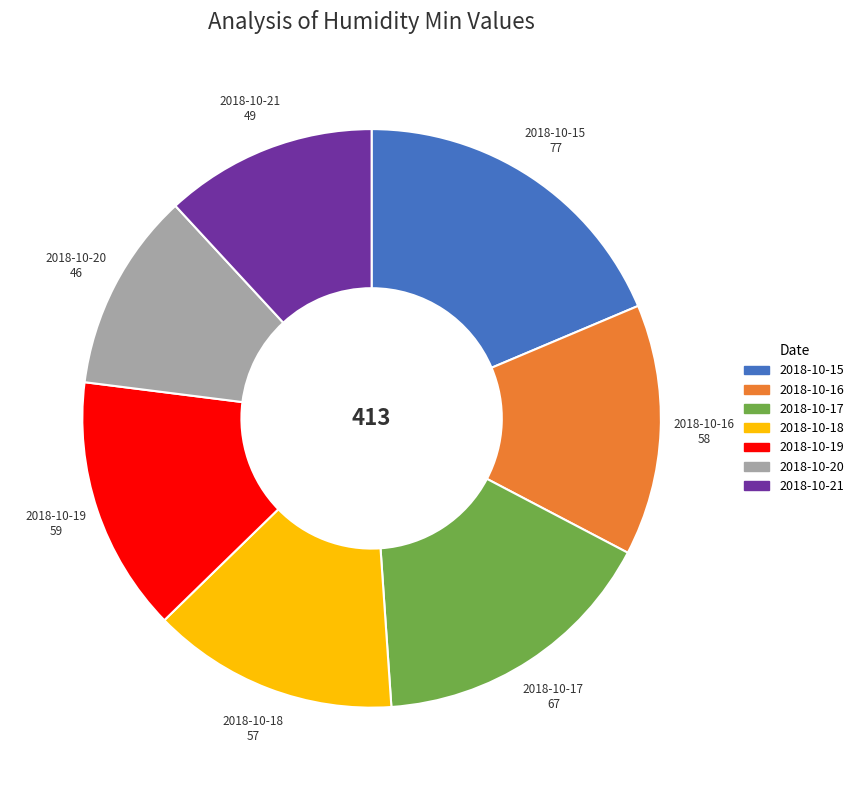

Does any single category account for the majority?

No